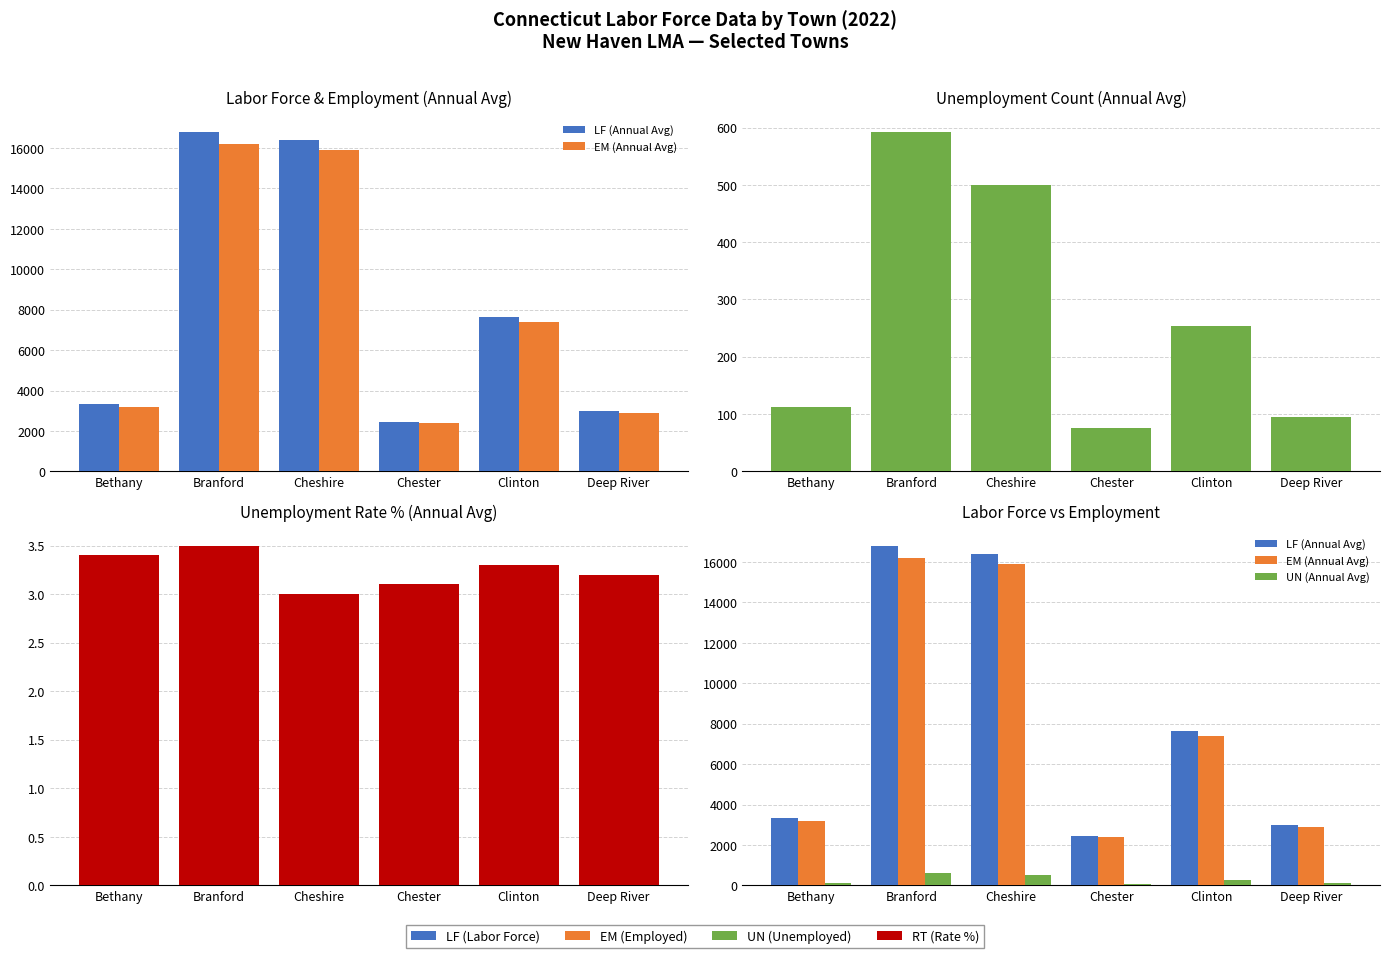

Which has a higher value, Branford or Deep River?

Branford